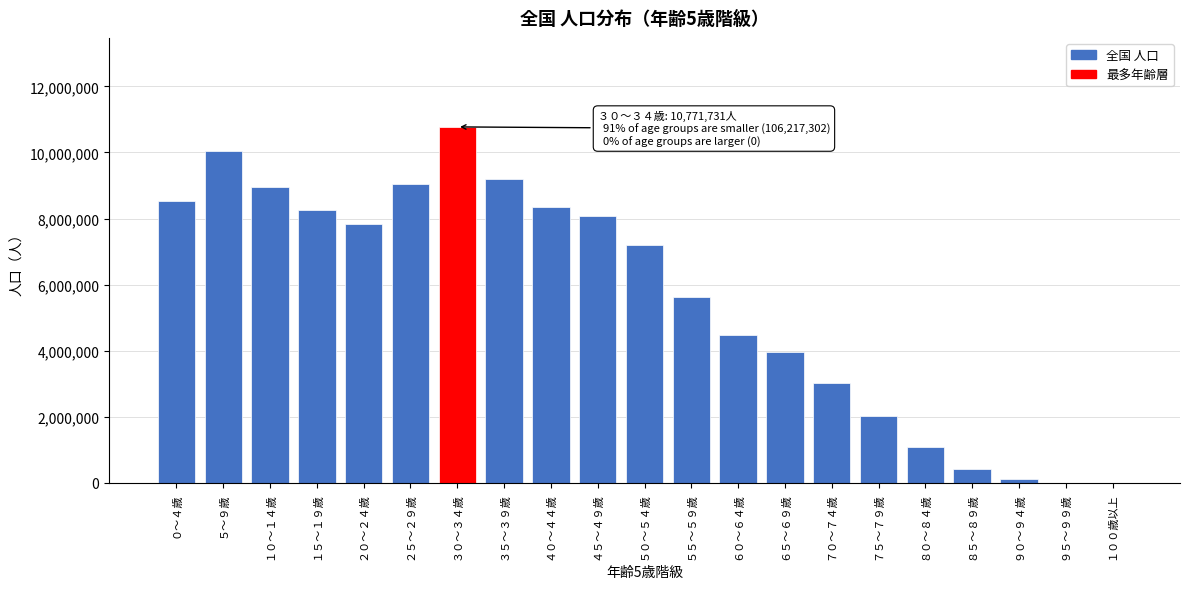

What is the sum of all values?

116989033